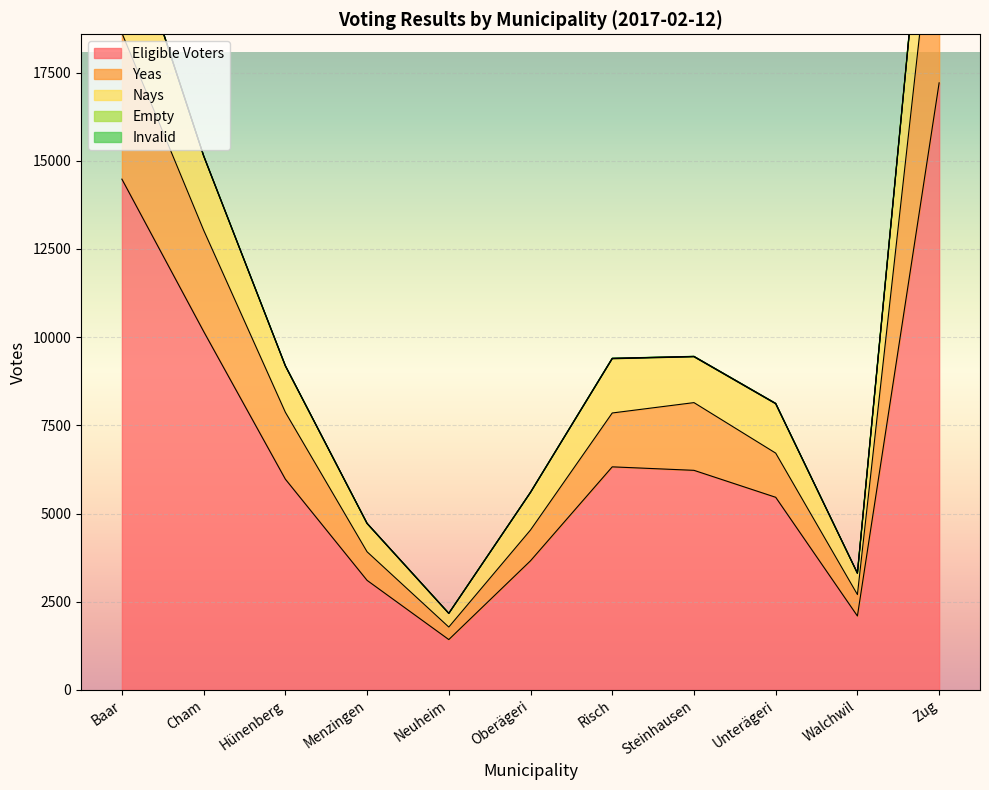

Which category has the lowest value in the Eligible Voters series?

Neuheim